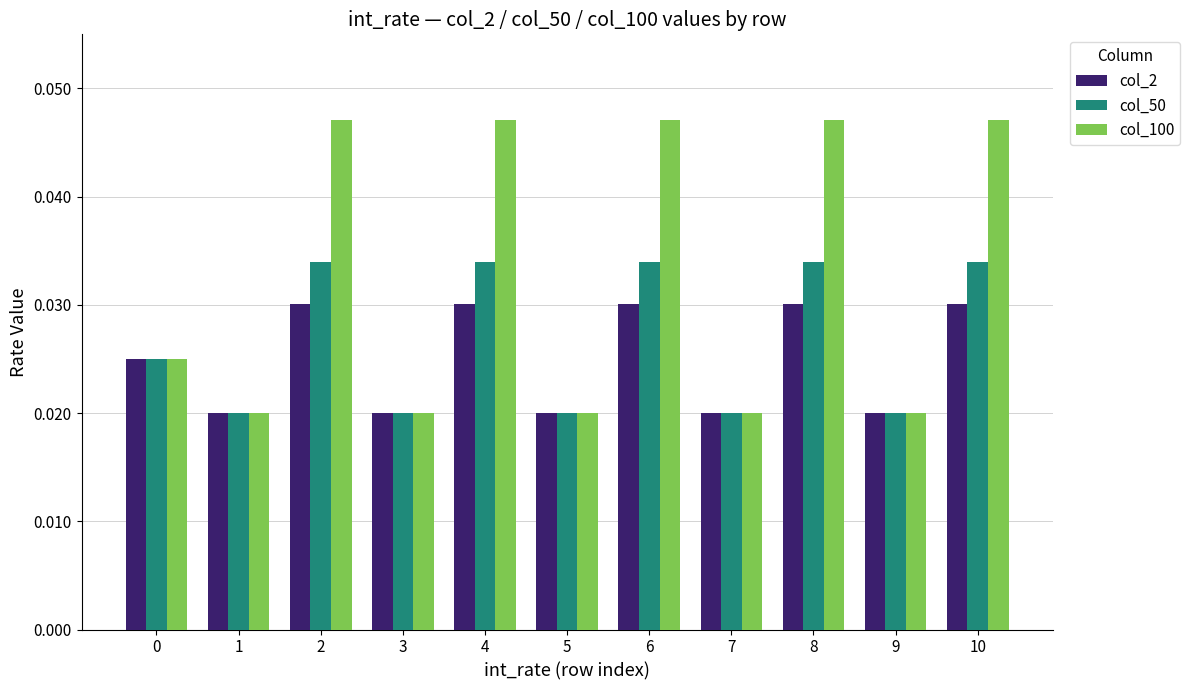

Count the col_50 values in the range 0 to 1.

11